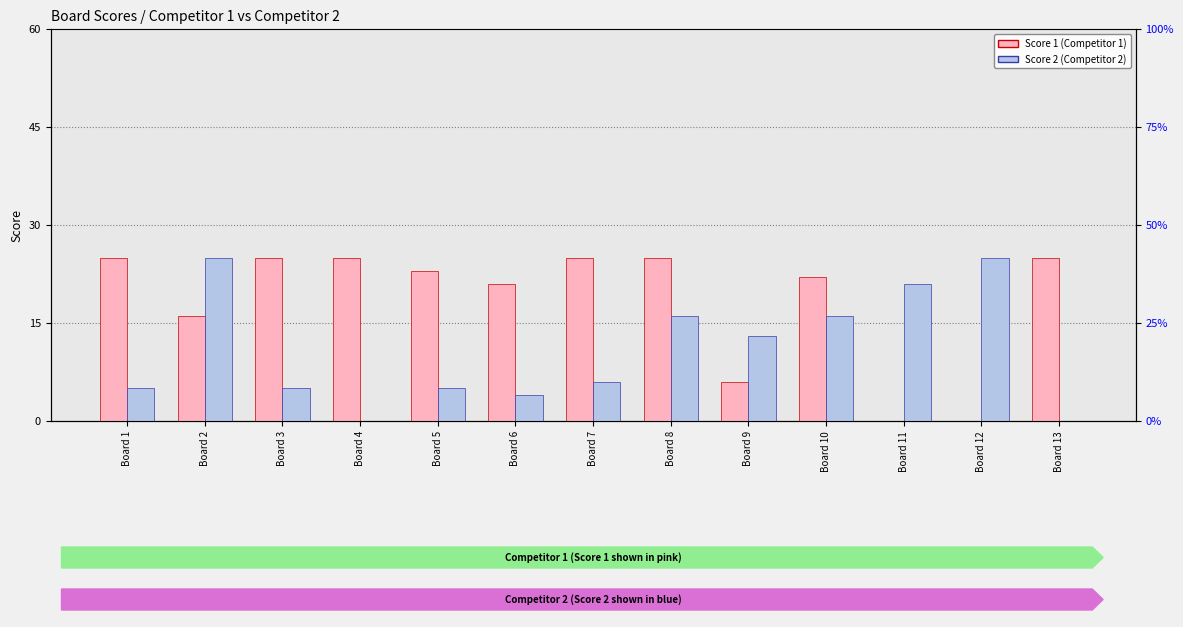

At which label does Score 2 (Competitor 2) first exceed 6?

Board 2